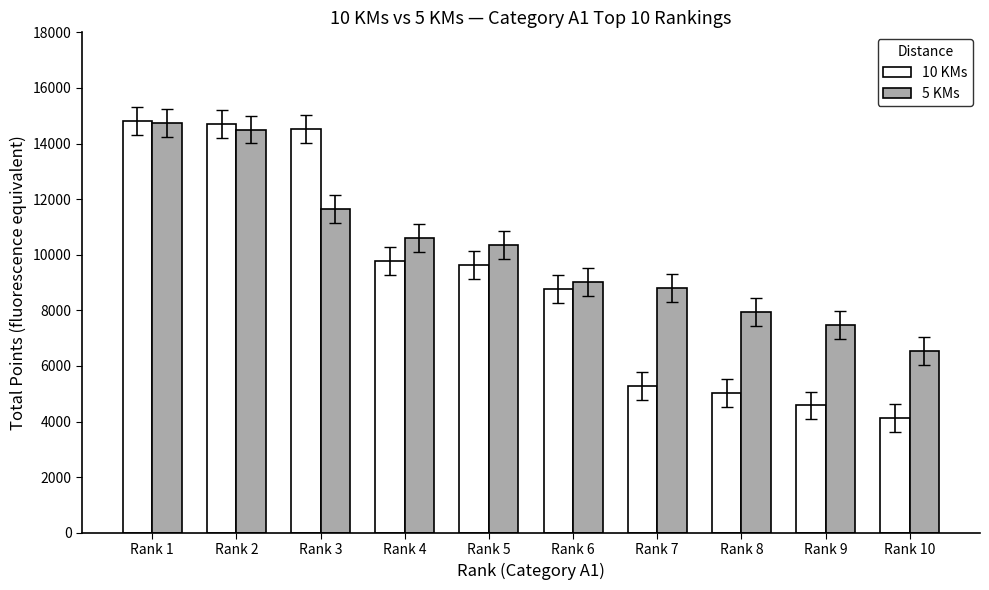

Reading right to left, list all the values displayed in this chart.

10 KMs: 4134	4580	5027	5285	8781	9643	9773	14524	14698	14817
5 KMs: 6535	7460	7939	8808	9024	10354	10592	11636	14505	14753